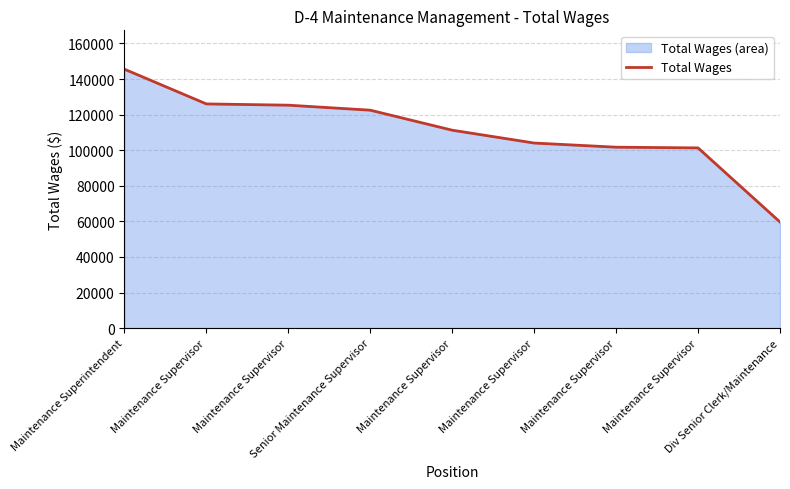

Does the chart display data point markers on the line(s)?

No